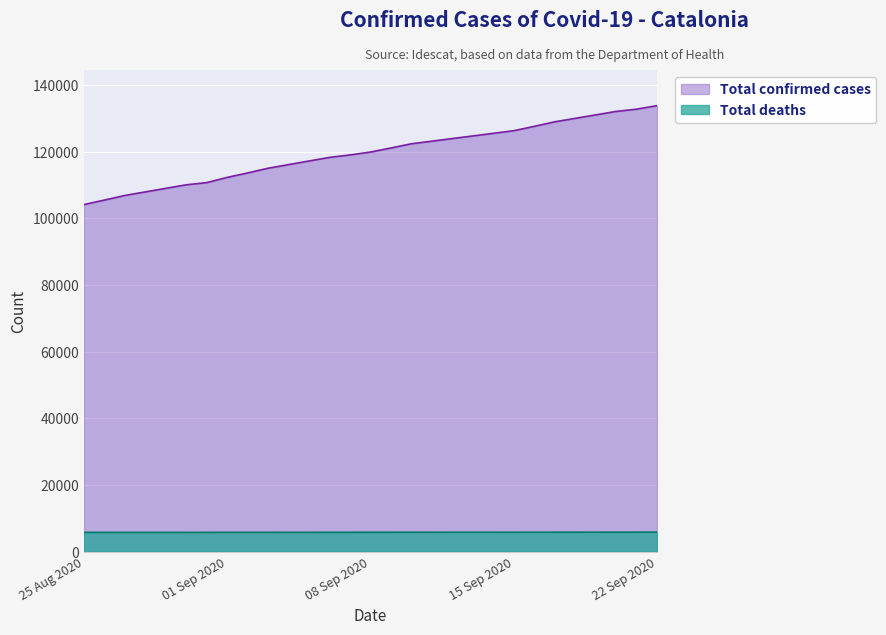

How many lines are shown in the chart?

2